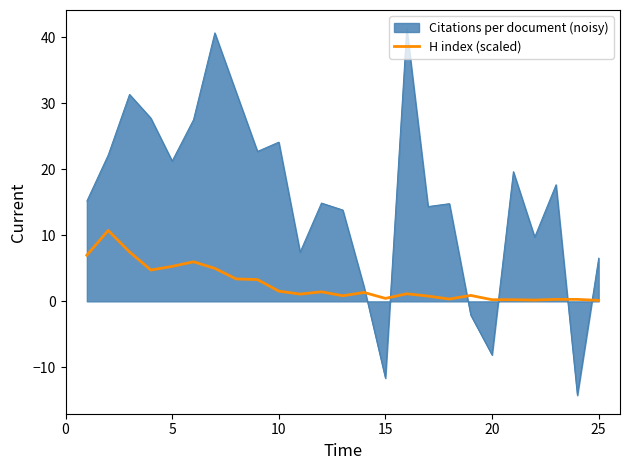

What is the difference between the maximum and minimum values in the H index (scaled) series?

10.6